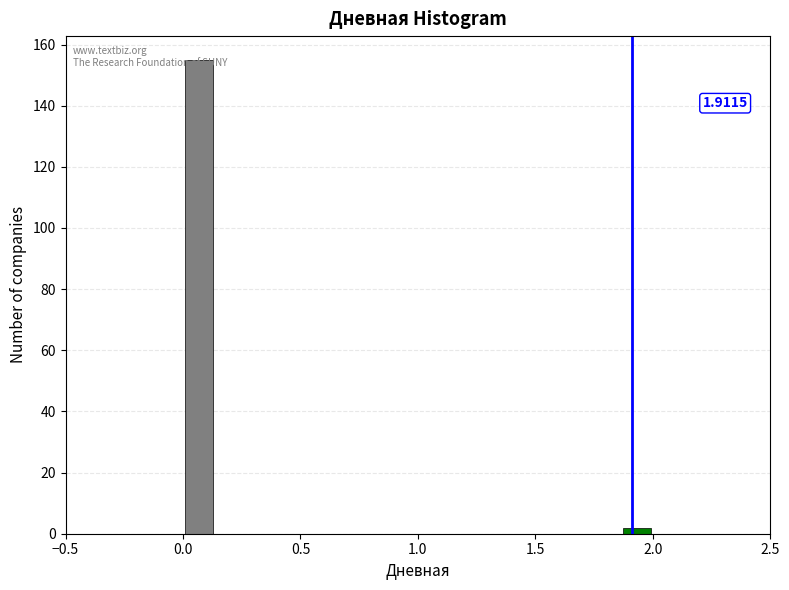

Read against the x-axis, roughly where is the centre of the tallest bar?

0.05